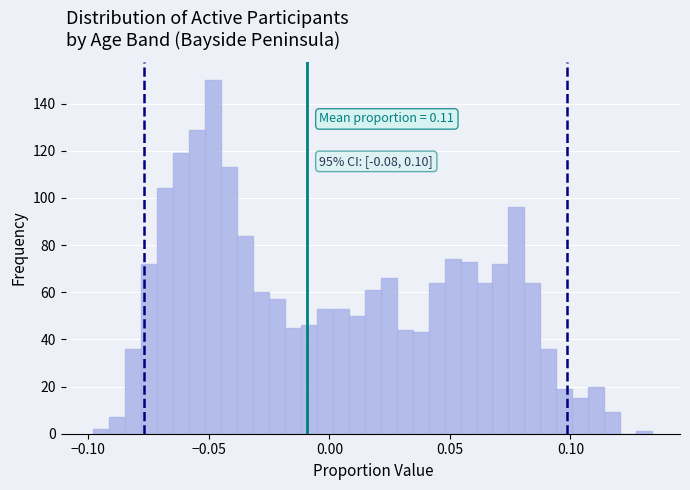

Around what value on the x-axis is the tallest bar? Give the approximate position of its centre, as read against the axis.

-0.050